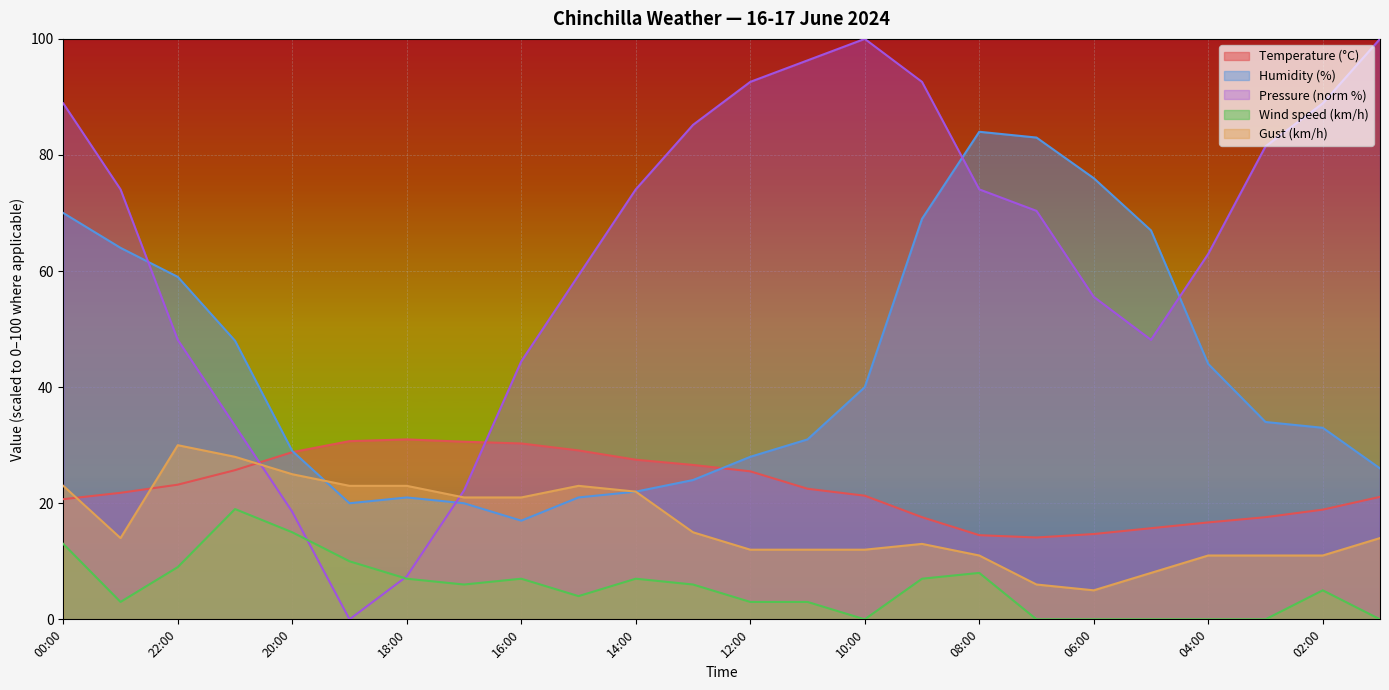

At which label is Pressure (hPa) closest to 50?

22:00